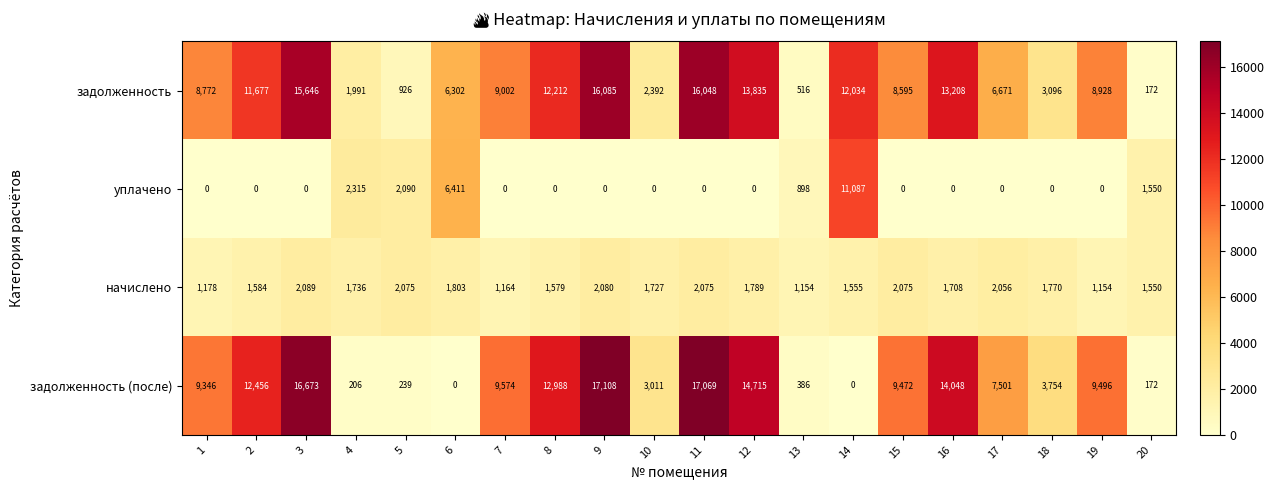

How many values in задолженность (после) are above zero?

18